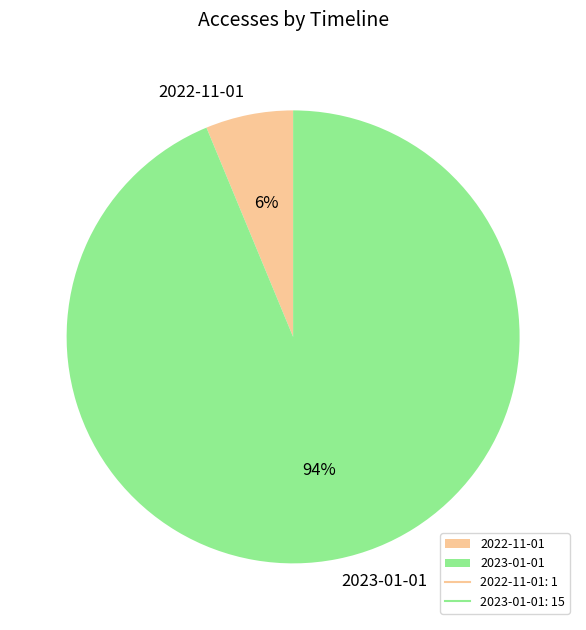

To the nearest percent, what percentage of the pie is 2022-11-01?

6%